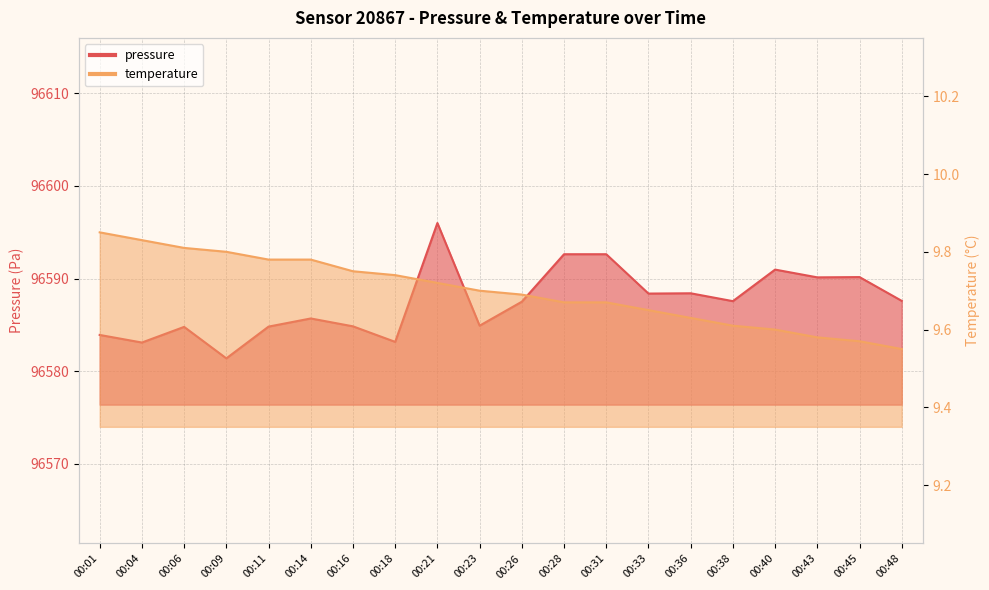

Rank the series by their maximum value, from highest to lowest.

pressure, temperature